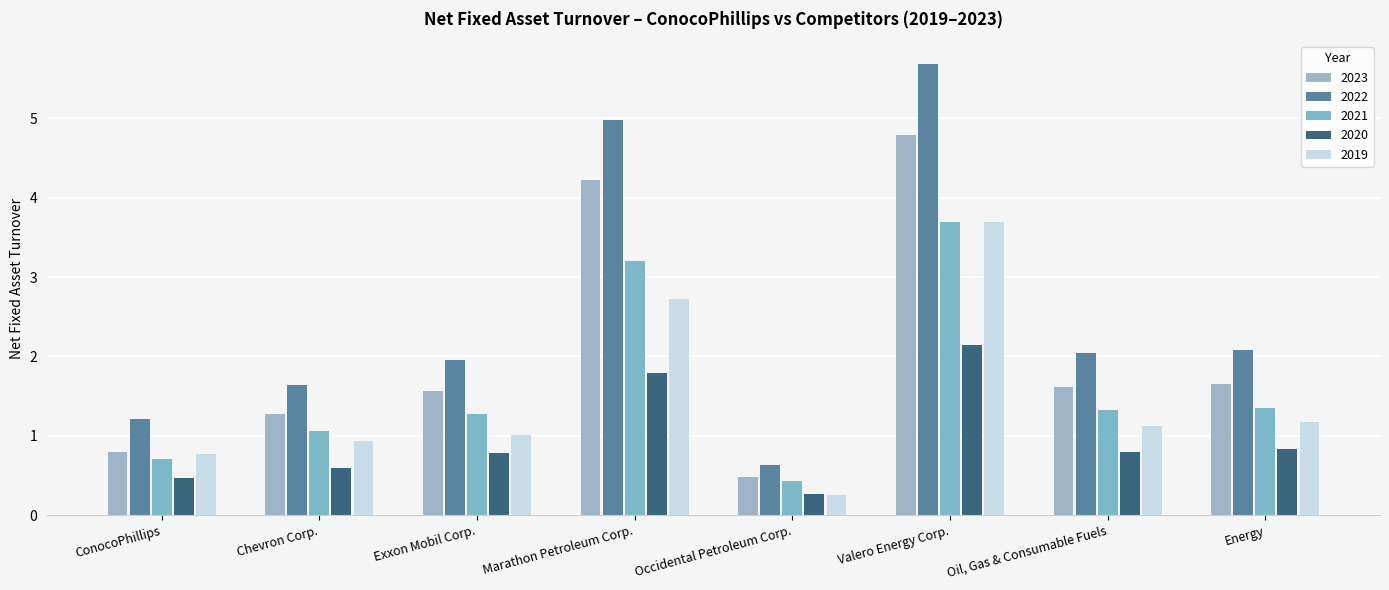

Are the bars grouped side by side (vs. stacked)?

Yes